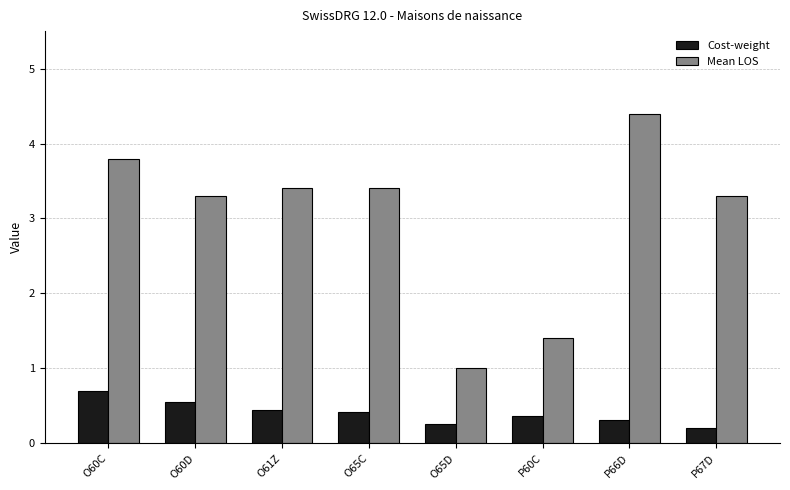

What position from the left is O65C?

4